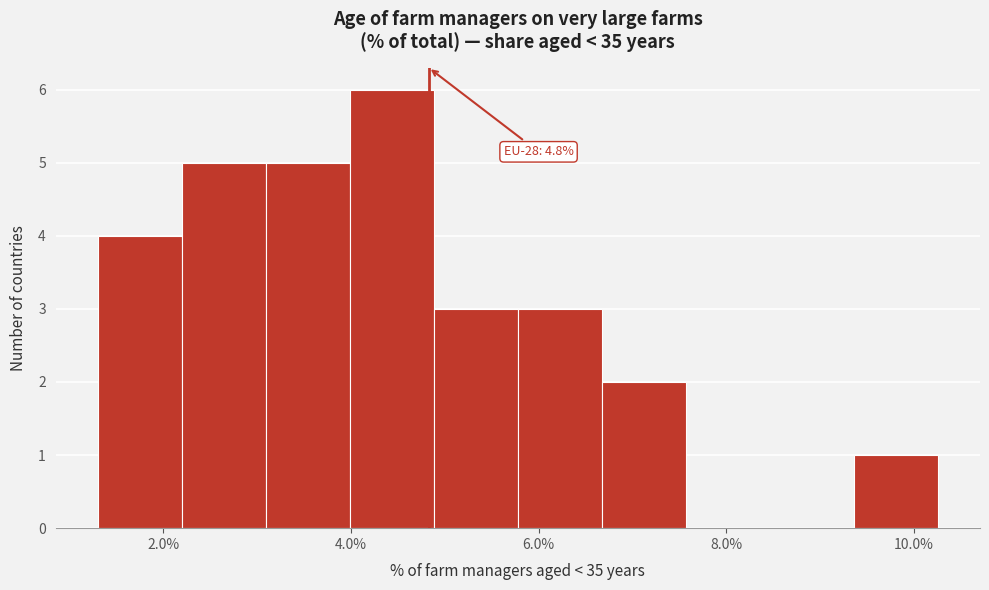

Which range on the x-axis has the tallest bar?

4.0 to 4.8